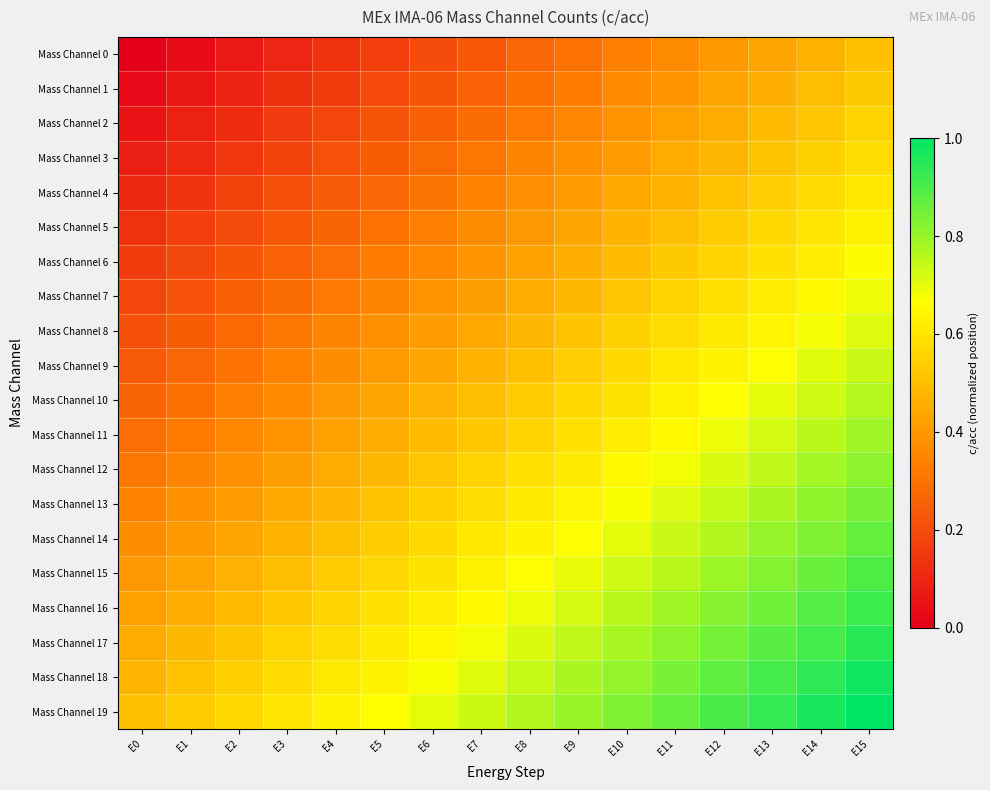

Which has a higher value, E15 or E2?

E15